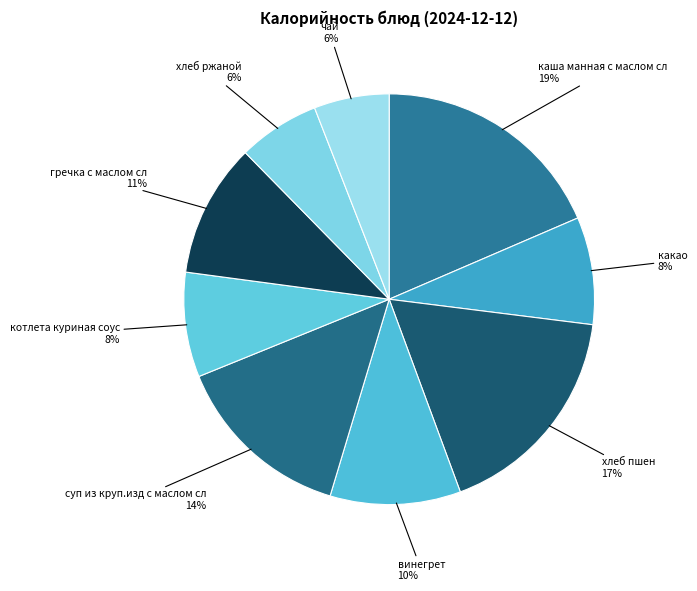

Which category has the biggest portion of the pie?

каша манная с маслом сл